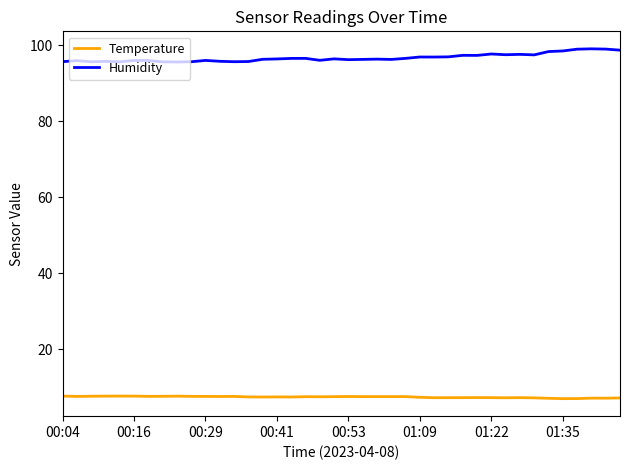

What is the minimum value shown in the chart?

7.0